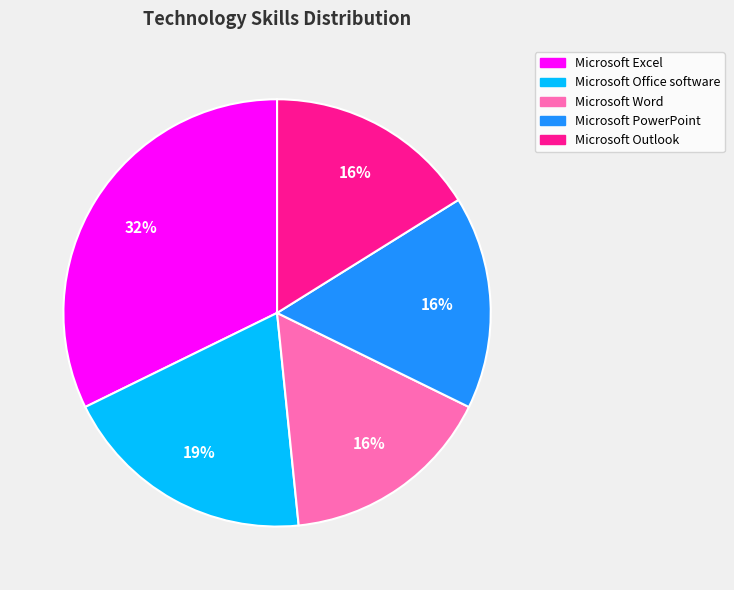

To the nearest percent, what is the combined percentage of Microsoft Outlook and Microsoft Office software?

35%